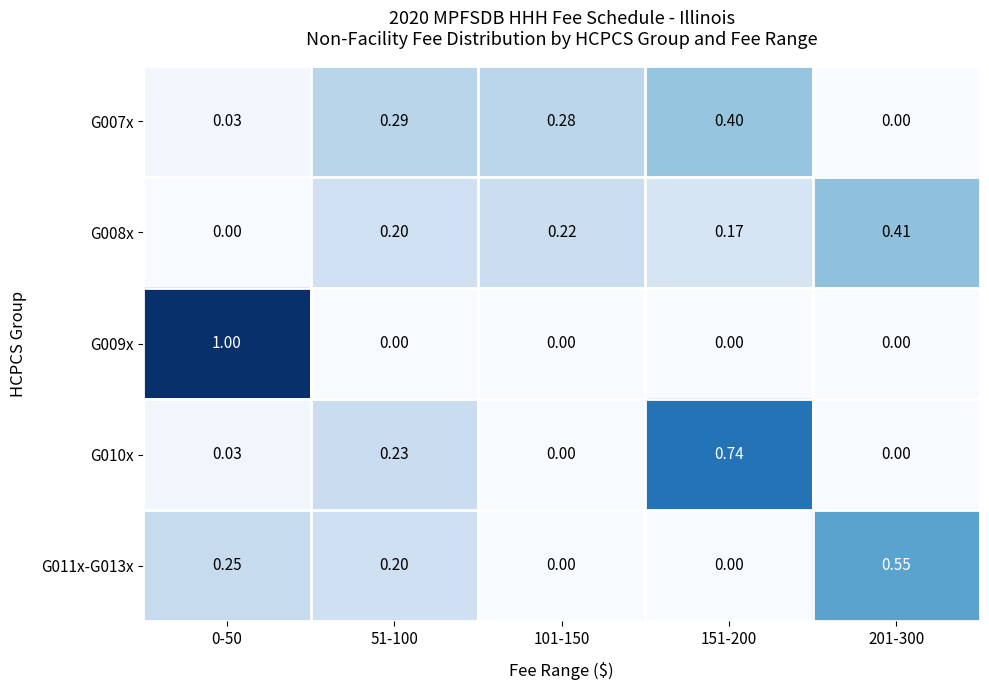

Is the value of G011x-G013x at 51-100 greater than the value of G007x at 101-150?

No